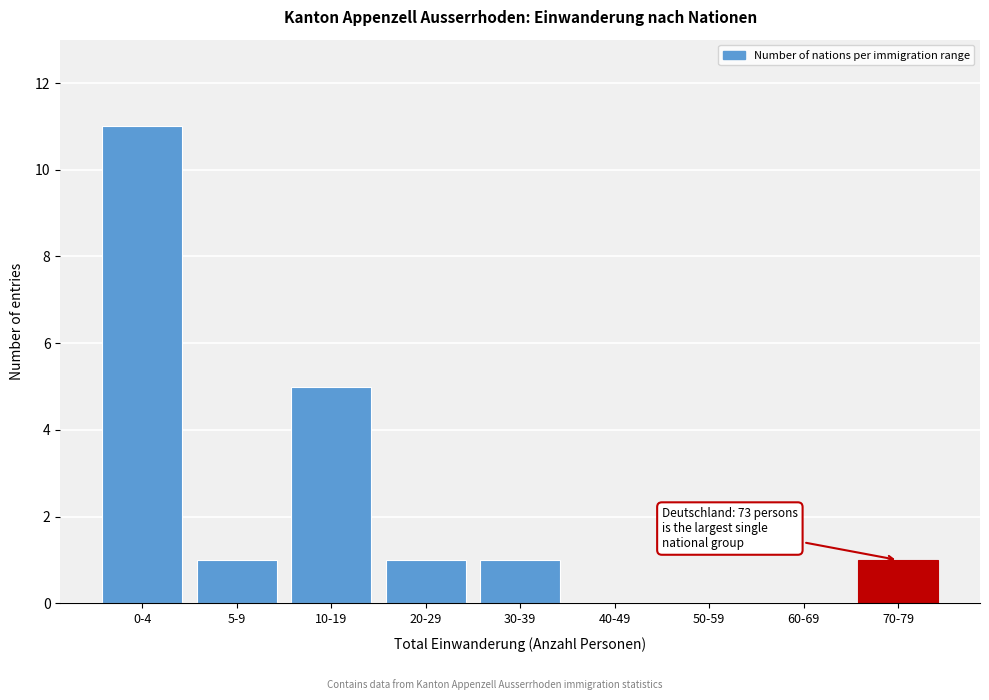

Reading right to left, what are all the values shown in this chart?

70-79=1	60-69=0	50-59=0	40-49=0	30-39=1	20-29=1	10-19=5	5-9=1	0-4=11